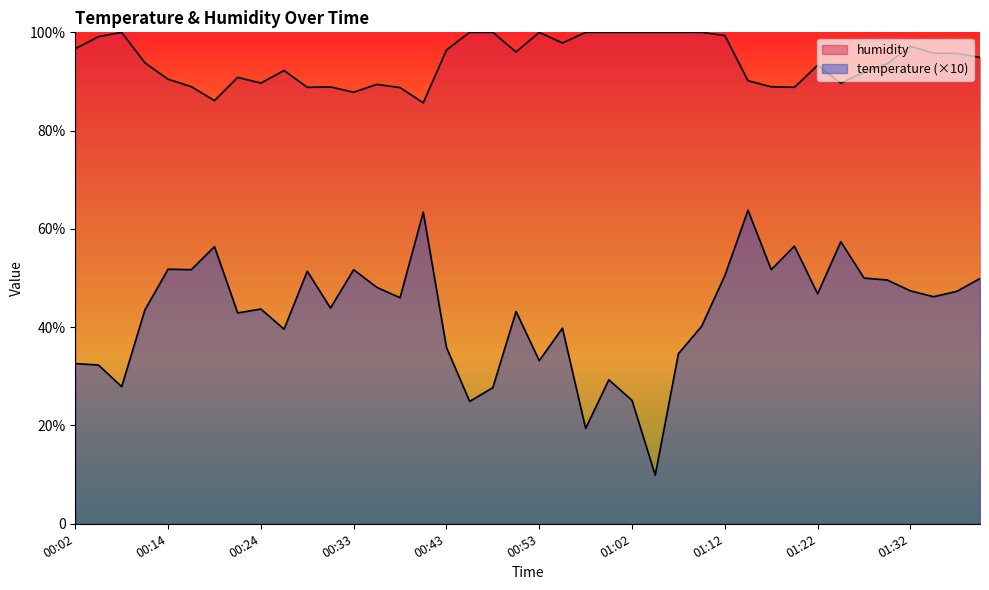

Is the value of humidity at 01:07 greater than the value of temperature at 00:48?

Yes